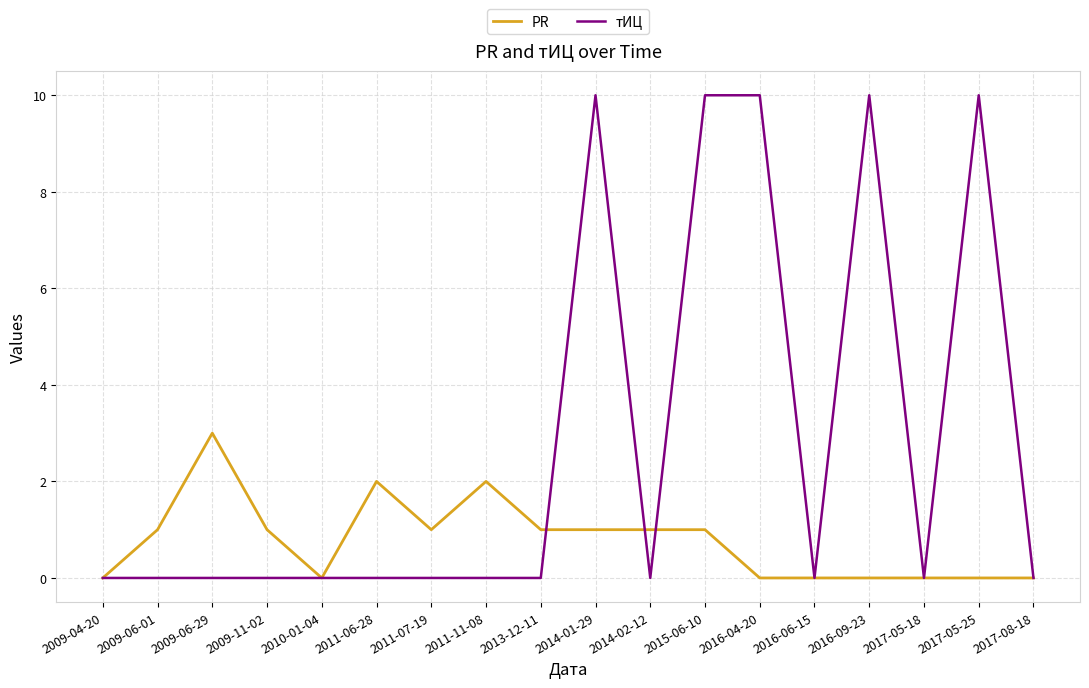

Reading right to left, what are all the values shown in this chart?

PR: 0	0	0	0	0	0	1	1	1	1	2	1	2	0	1	3	1	0
тИЦ: 0	10	0	10	0	10	10	0	10	0	0	0	0	0	0	0	0	0